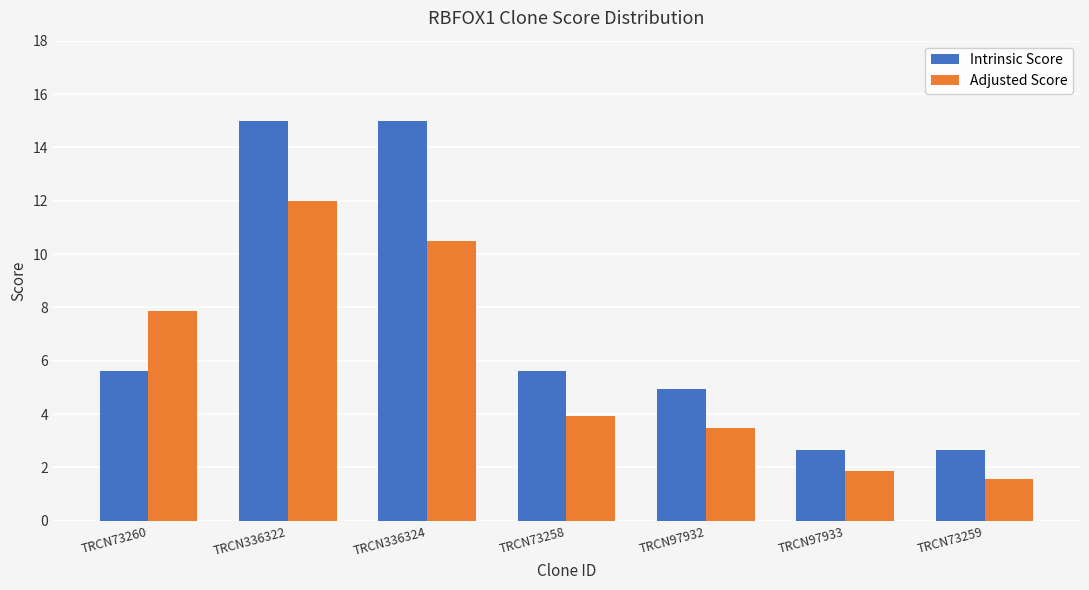

Reading left to right, list all the values displayed in this chart.

Intrinsic Score: 5.6	15.0	15.0	5.6	5.0	2.6	2.6
Adjusted Score: 7.9	12.0	10.5	3.9	3.5	1.8	1.6